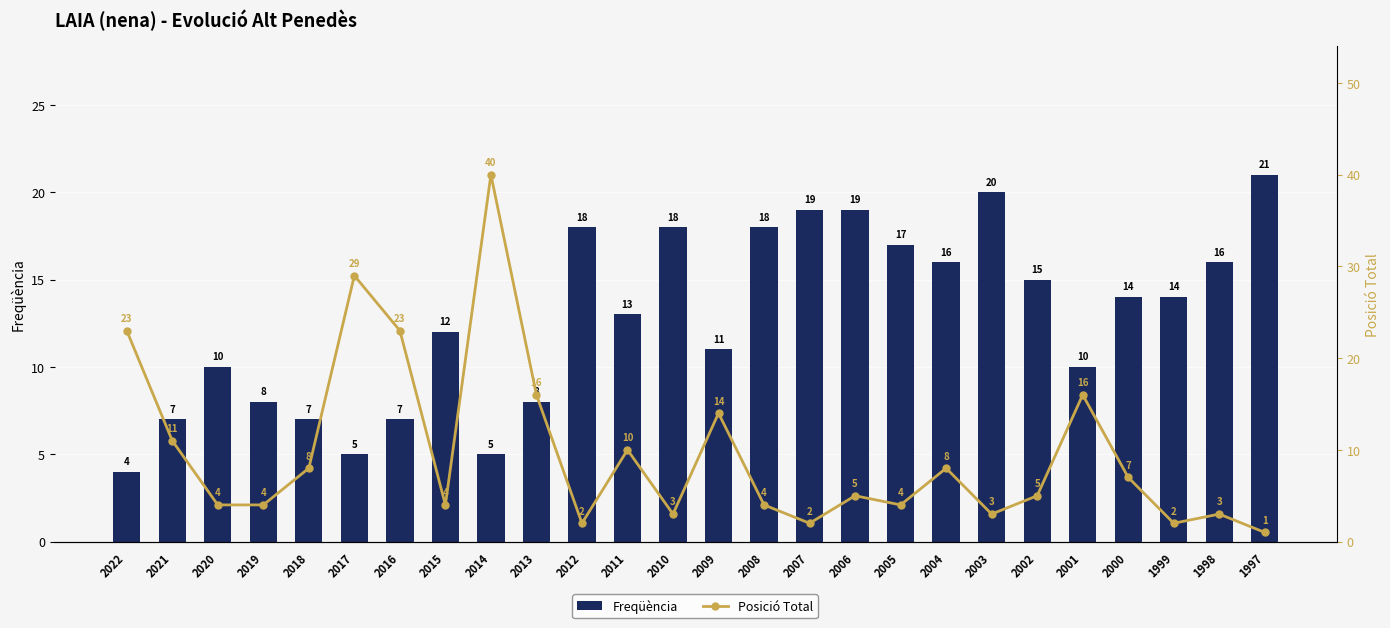

What is the difference between the second highest and minimum values in the Posició Total series?

28